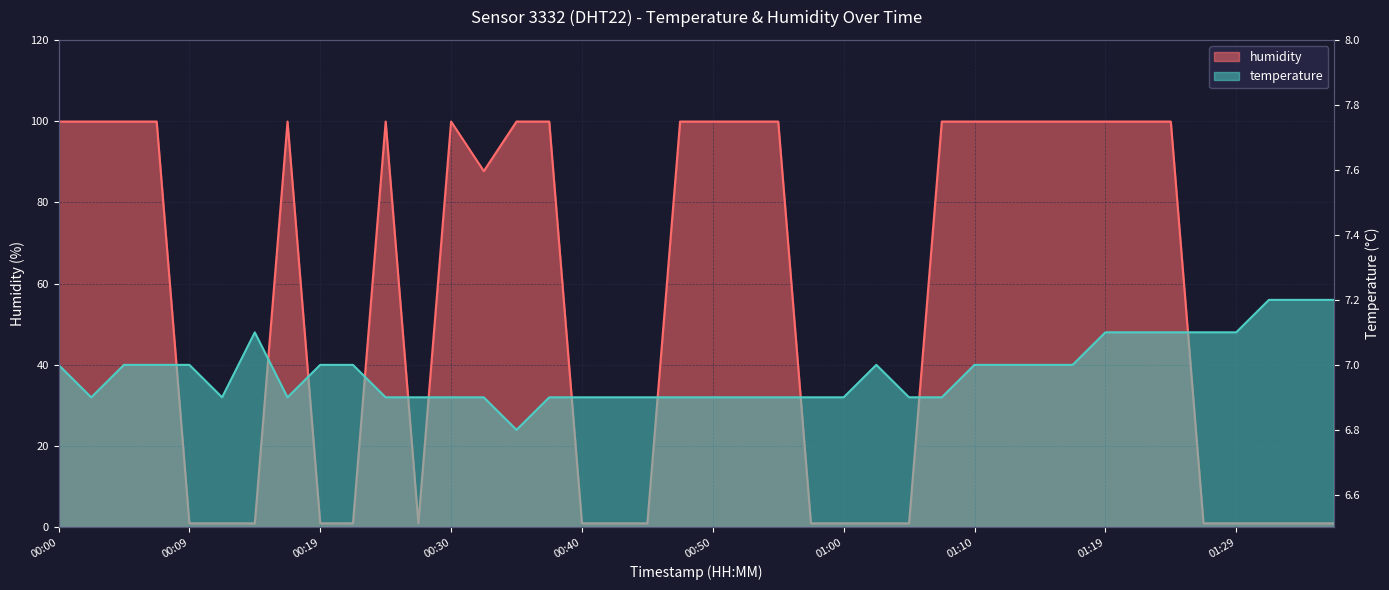

Is it true that temperature equals 7.1 at 01:22?

True